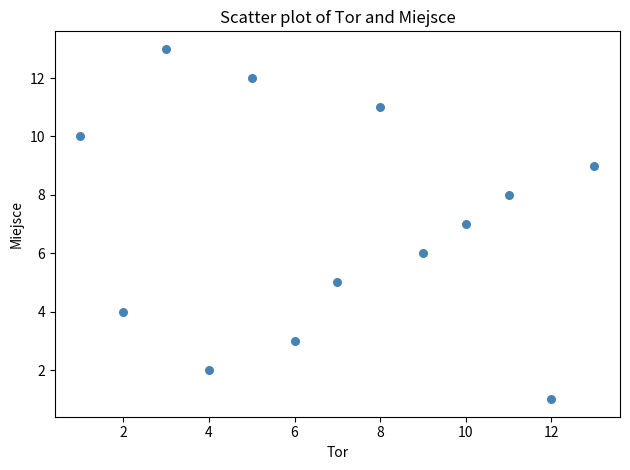

What is the range of Y values (max minus min)?

12